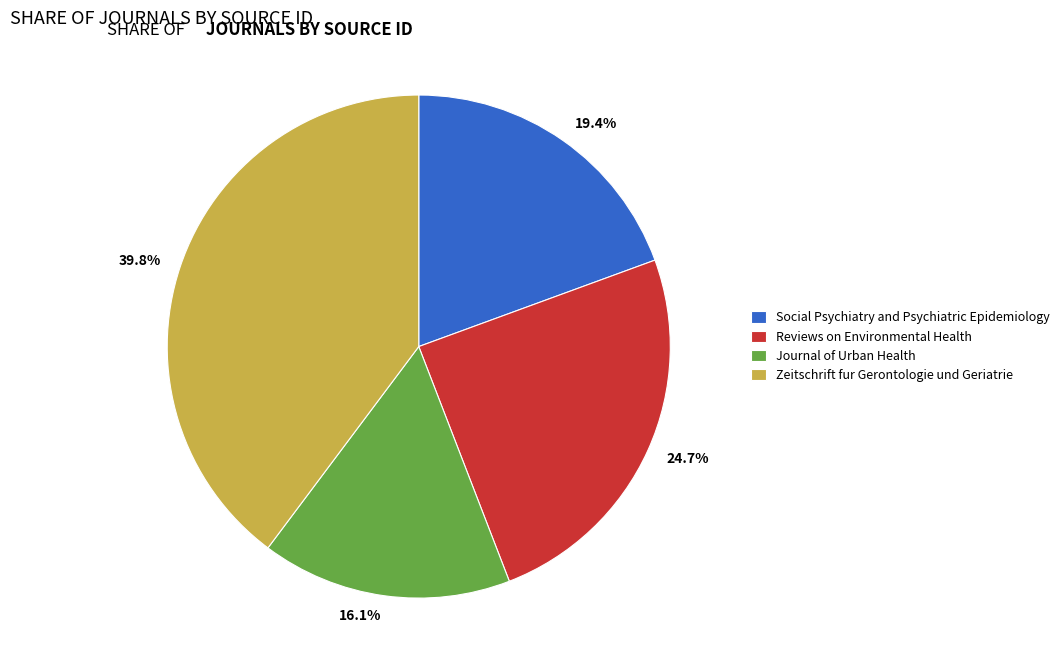

Rank the categories by value from highest to lowest.

Zeitschrift fur Gerontologie und Geriatrie, Reviews on Environmental Health, Social Psychiatry and Psychiatric Epidemiology, Journal of Urban Health